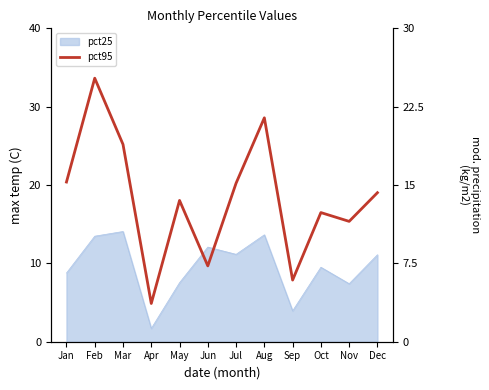

True or false: there are more than 1 points higher than both neighbors.

True